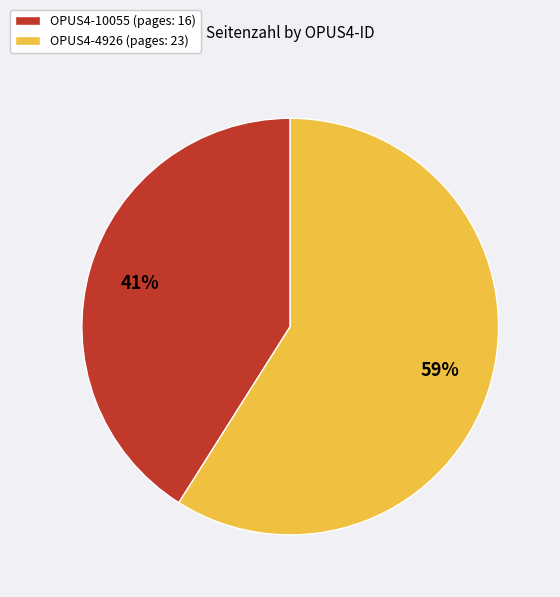

Do OPUS4-4926 and OPUS4-10055 together represent more than half of the pie?

Yes